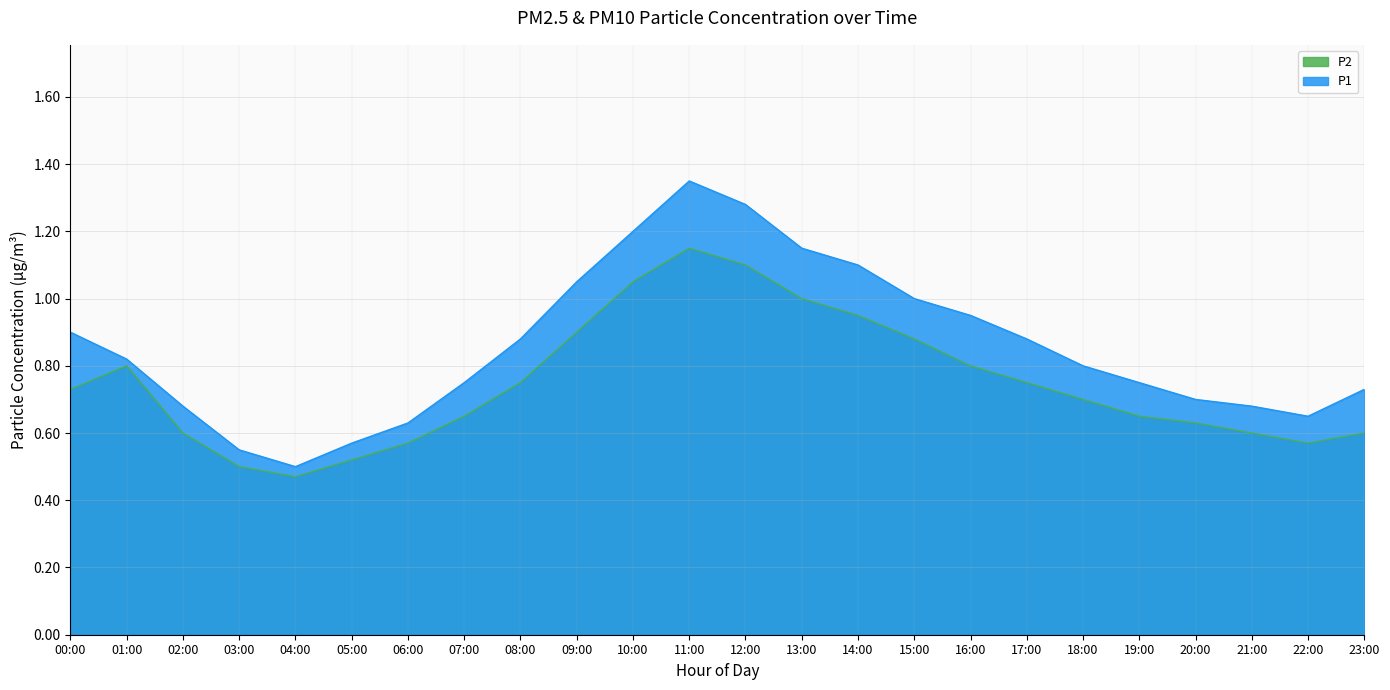

How many lines are shown in the chart?

2